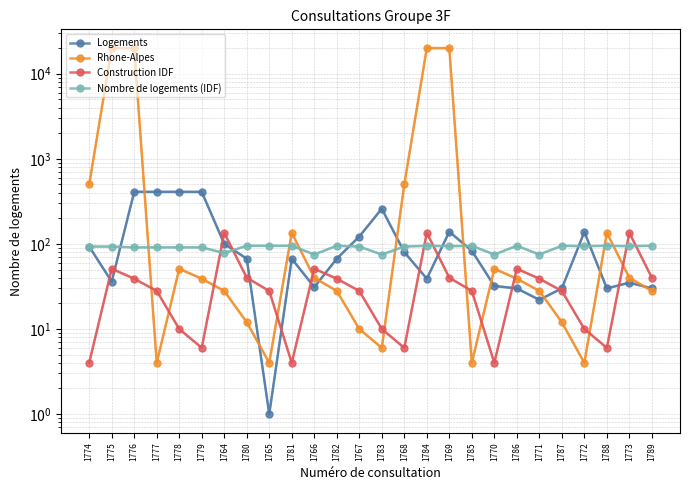

Is this an area chart (filled region under the line)?

No